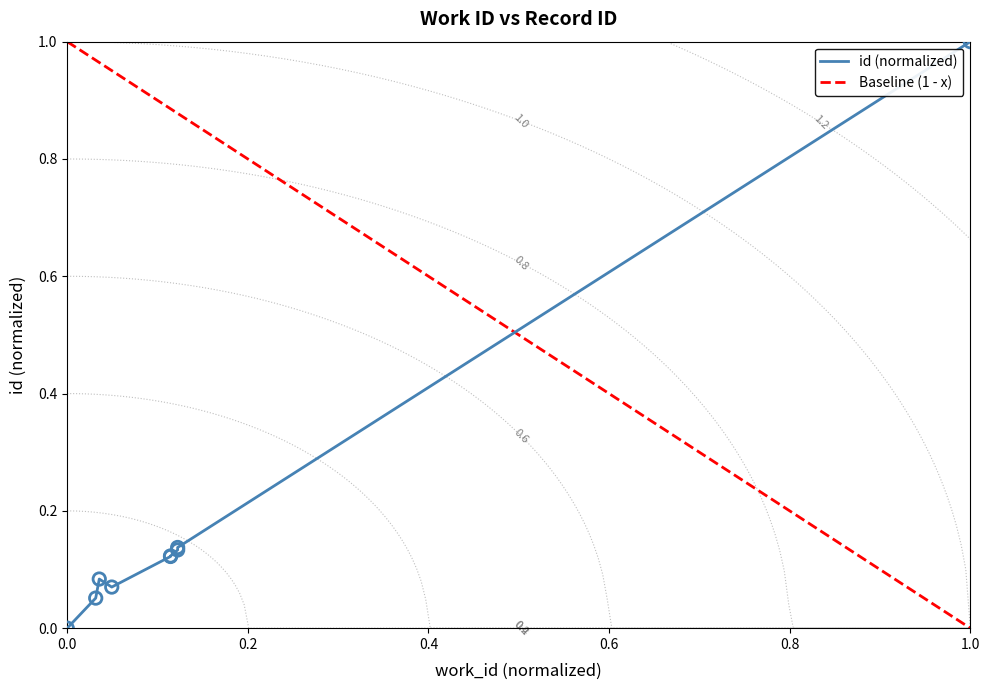

Which series reaches the minimum Y coordinate?

id (normalized)